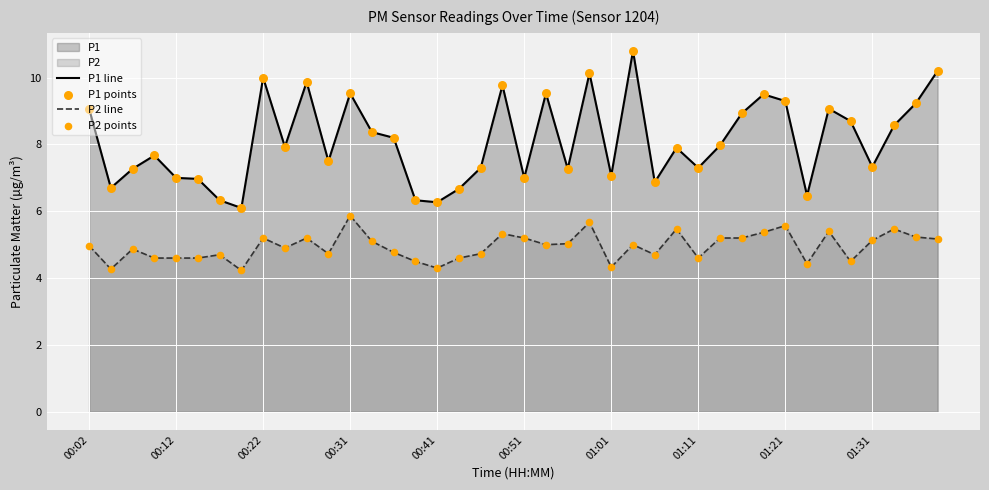

Which series has the largest total across all categories?

P1 line